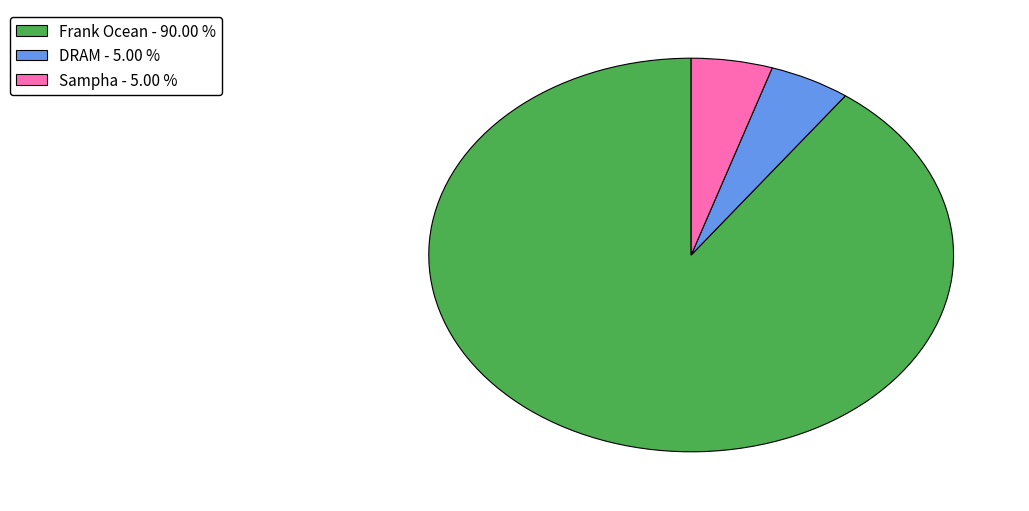

Is there a majority slice in this chart?

Yes